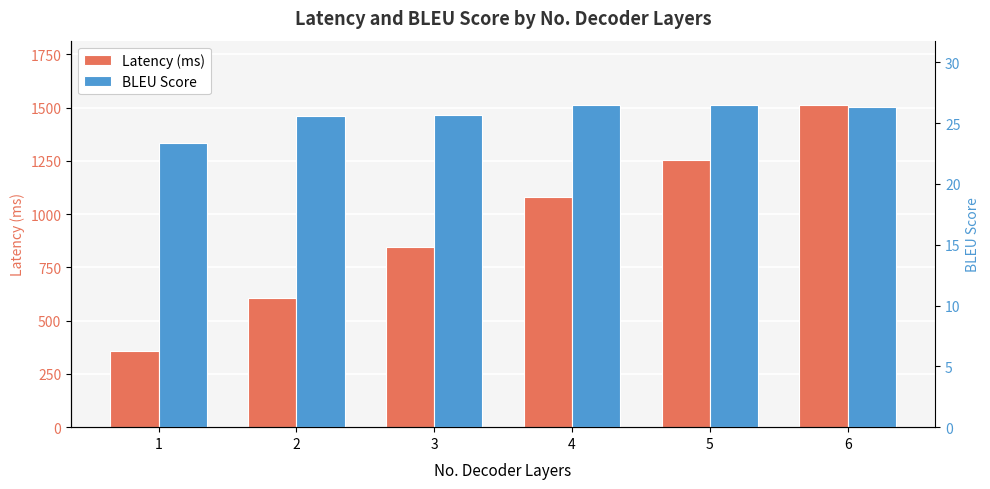

Is the value of Latency (ms) at 6 greater than the value of BLEU Score at 3?

Yes